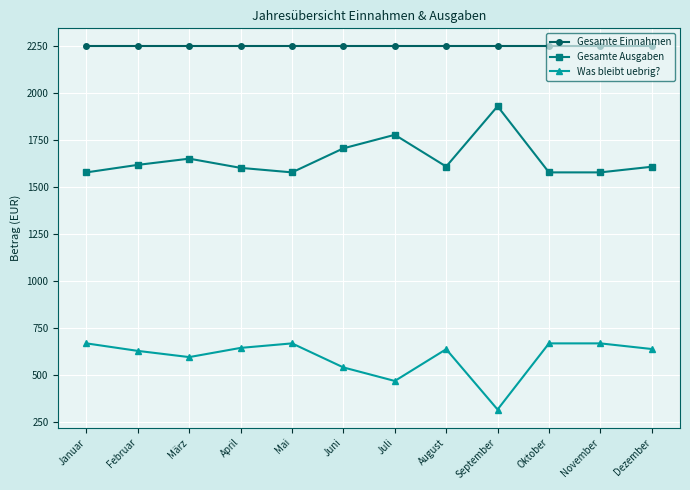

The Was bleibt uebrig? series shows 770 at Juni. True or false?

False